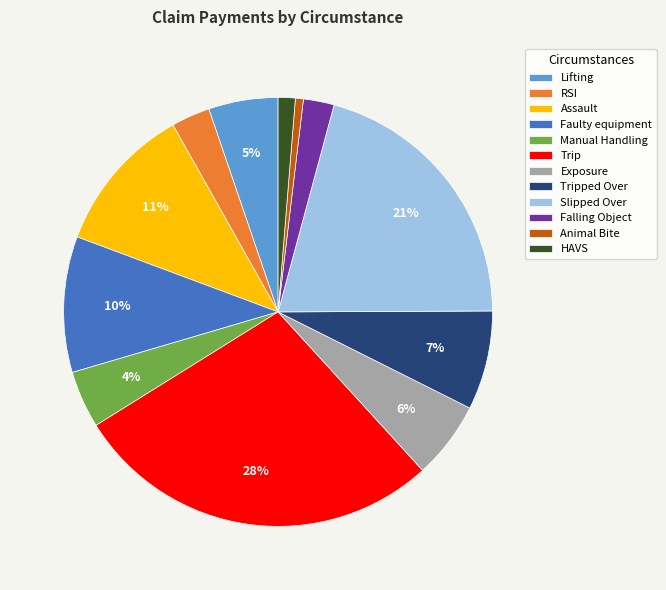

To the nearest percent, what percentage of the pie is Faulty equipment?

10%